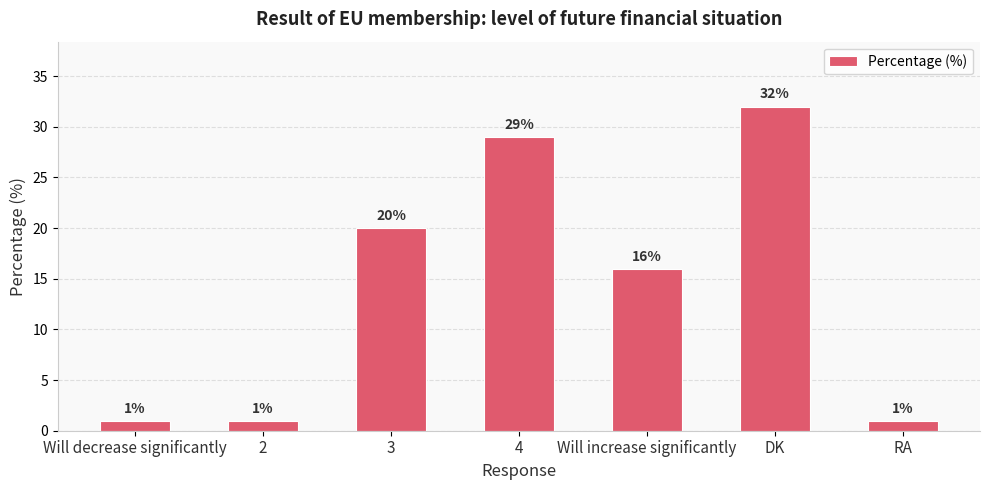

Reading left to right, what are all the values shown in this chart?

1	1	20	29	16	32	1